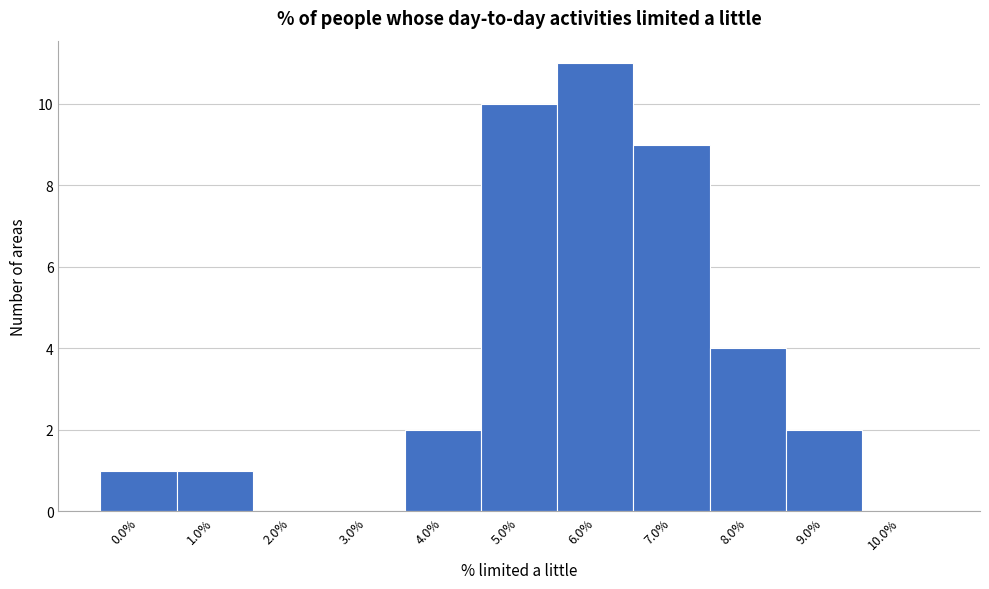

Reading left to right, what are all the values shown in this chart?

0.0%=1	1.0%=1	2.0%=0	3.0%=0	4.0%=2	5.0%=10	6.0%=11	7.0%=9	8.0%=4	9.0%=2	10.0%=0